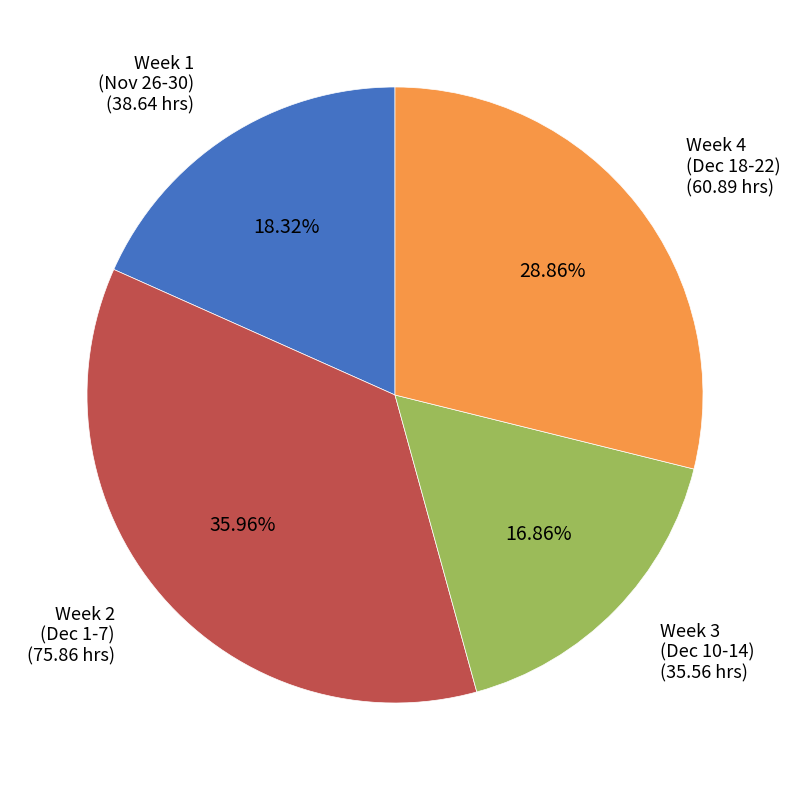

Is there any slice that represents more than half of the pie?

No